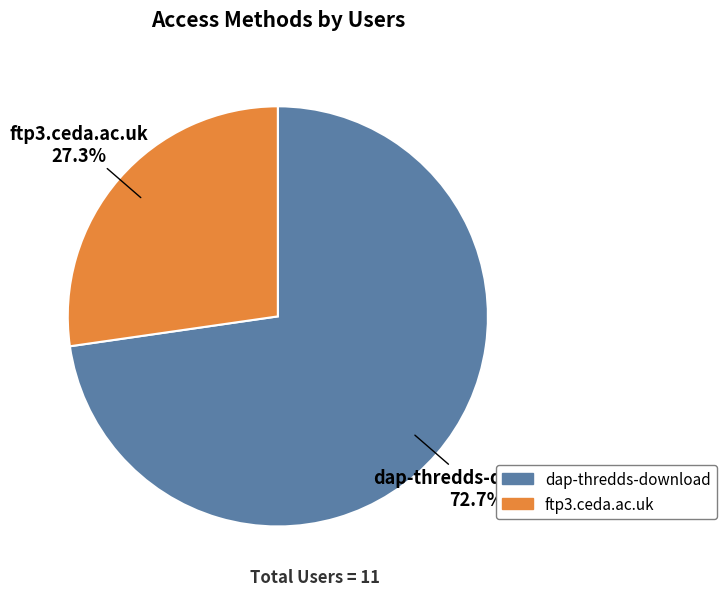

To the nearest percent, what is the difference between the largest and smallest slice percentages?

45%